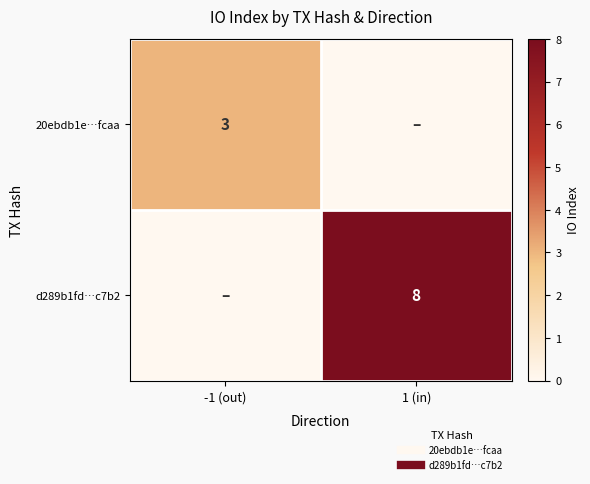

What is the total value across all series at 1 (in)?

8